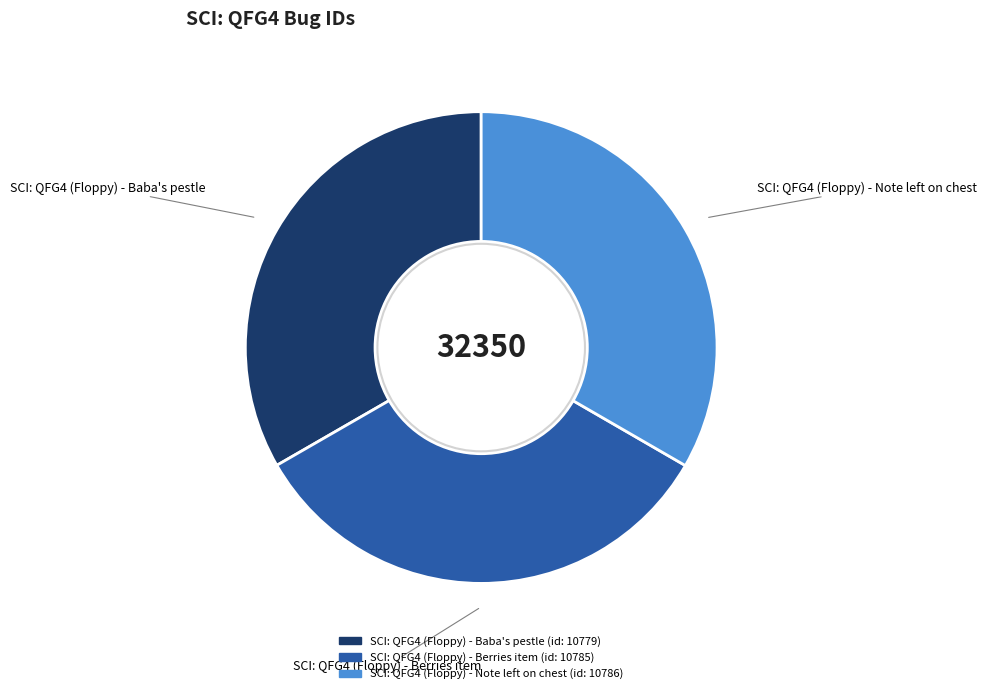

How many slices are in this pie chart?

3